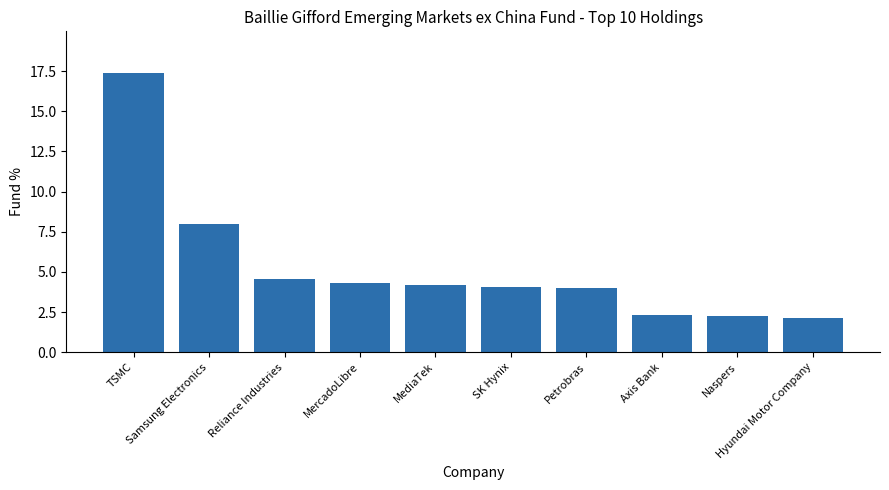

What value does the data have at Axis Bank?

2.3